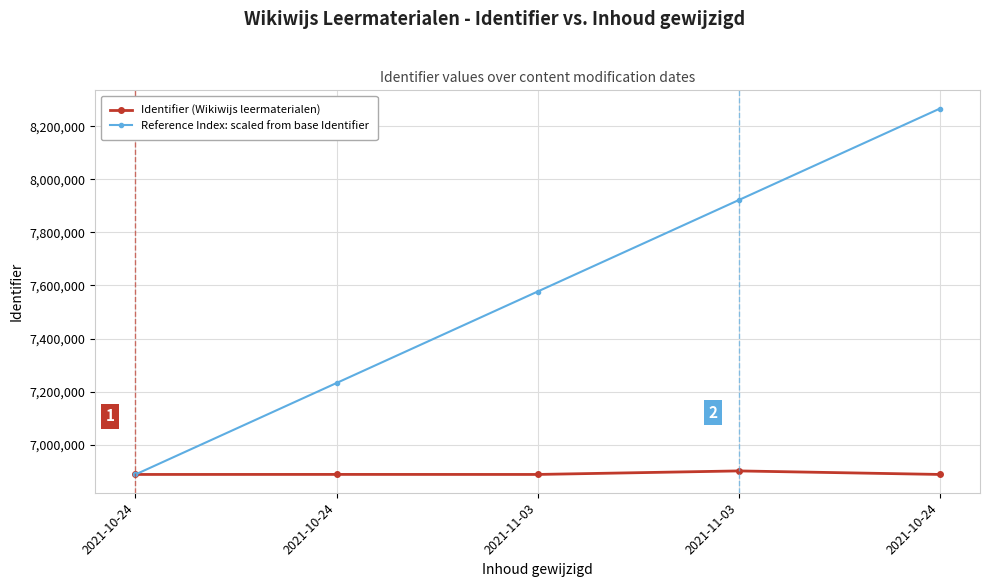

Which series has the largest total across all categories?

Reference Index: scaled from base Identifier